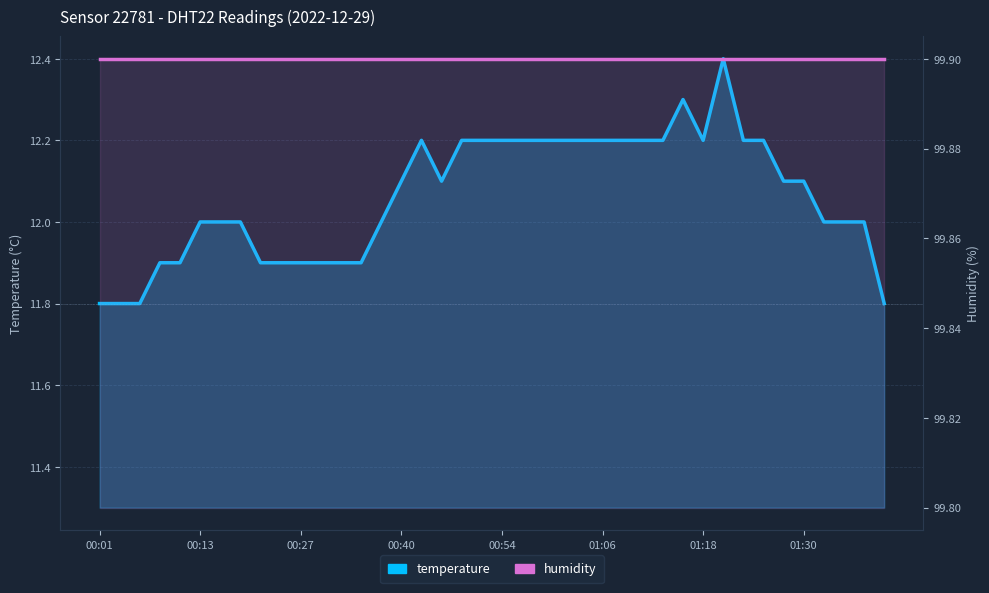

Which category has the lowest value across all series?

00:01